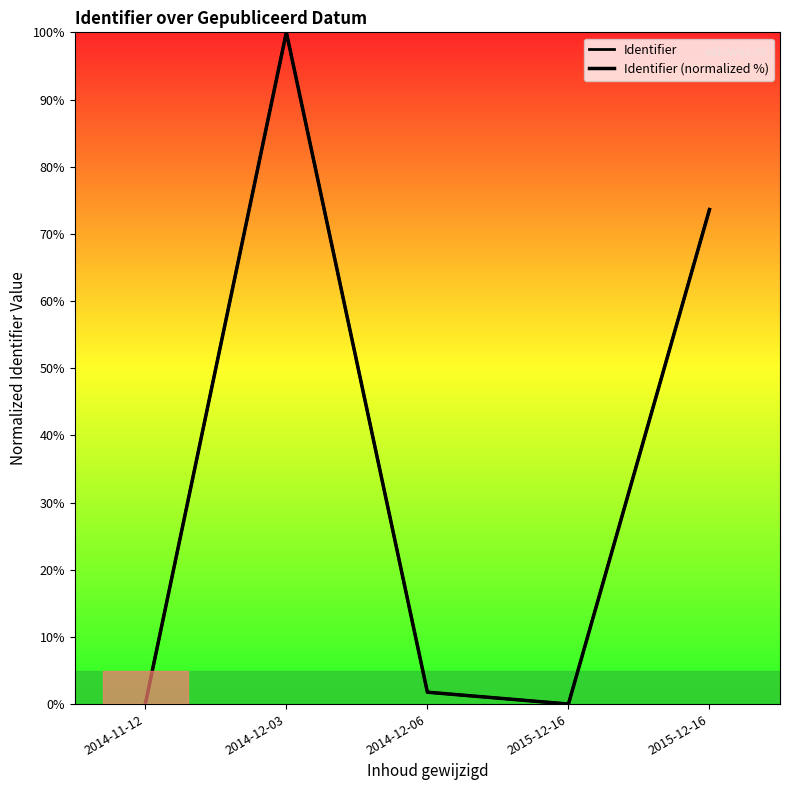

What are all the series names shown in the legend?

Identifier, Identifier (normalized %)